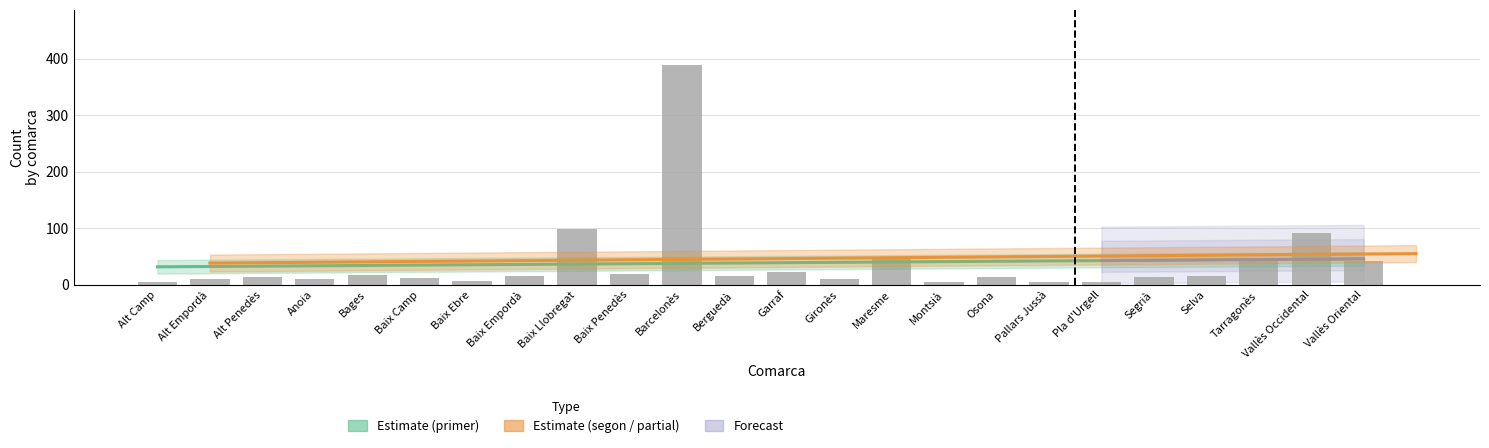

How many bars are there in total?

24